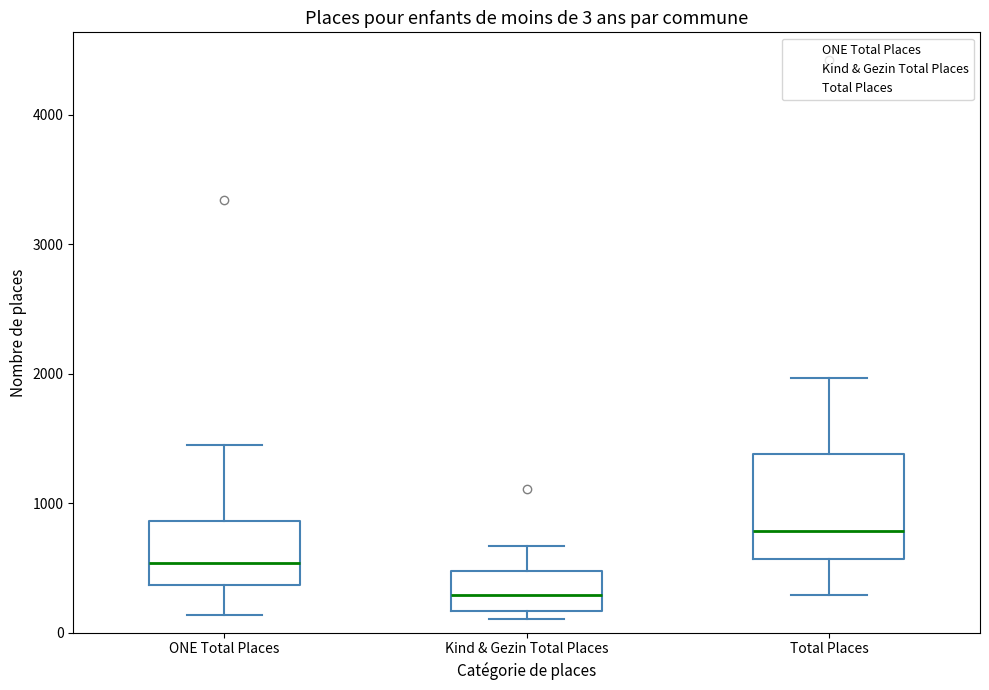

Which box's median line is the lowest?

Kind & Gezin Total Places